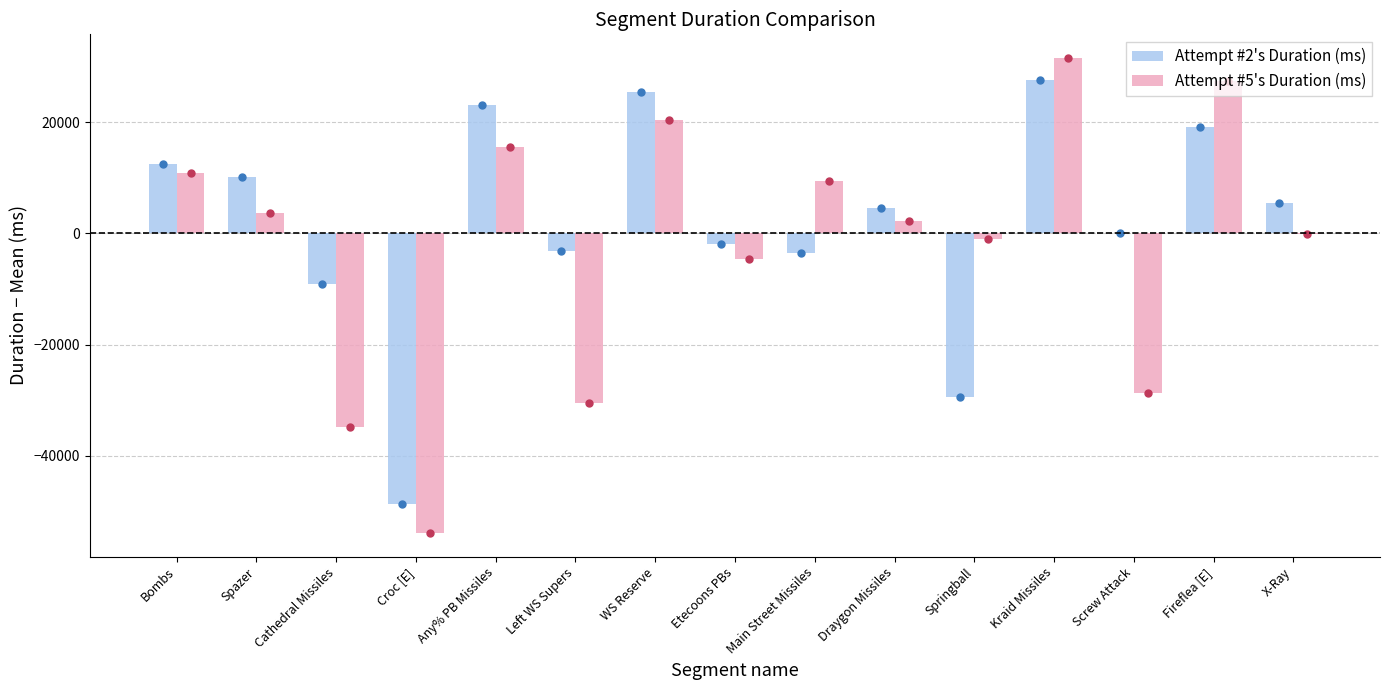

The value of Attempt #2's Duration (ms) at Croc [E] is -48692.8. True or false?

True